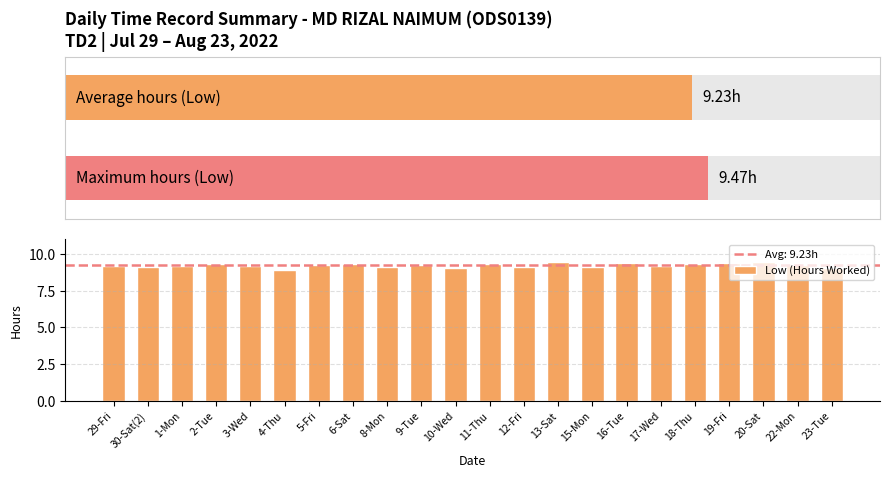

Which label corresponds to the smallest value in the chart?

4-Thu